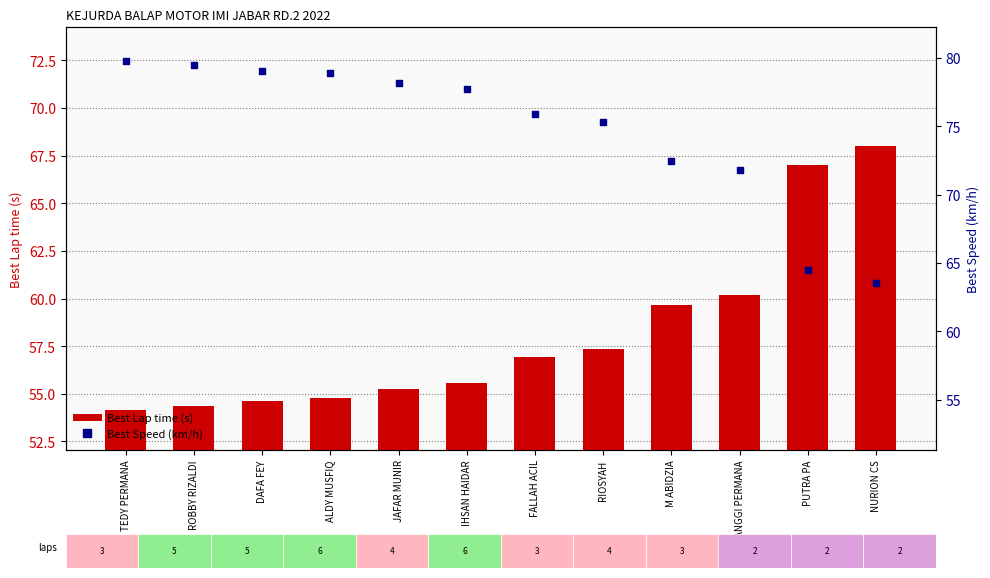

What are all the series names shown in the legend?

Best Lap time (s), Best Speed (km/h)